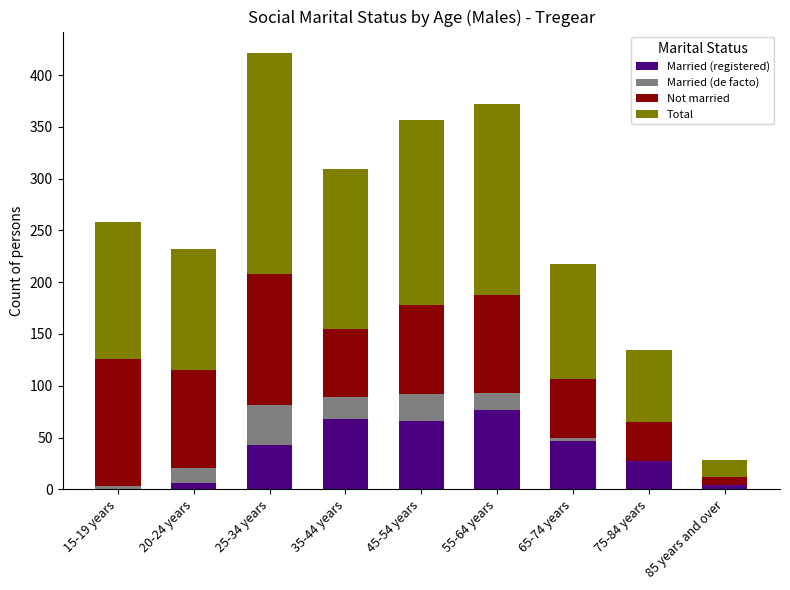

The value of Married (registered) at 15-19 years is 28. True or false?

False